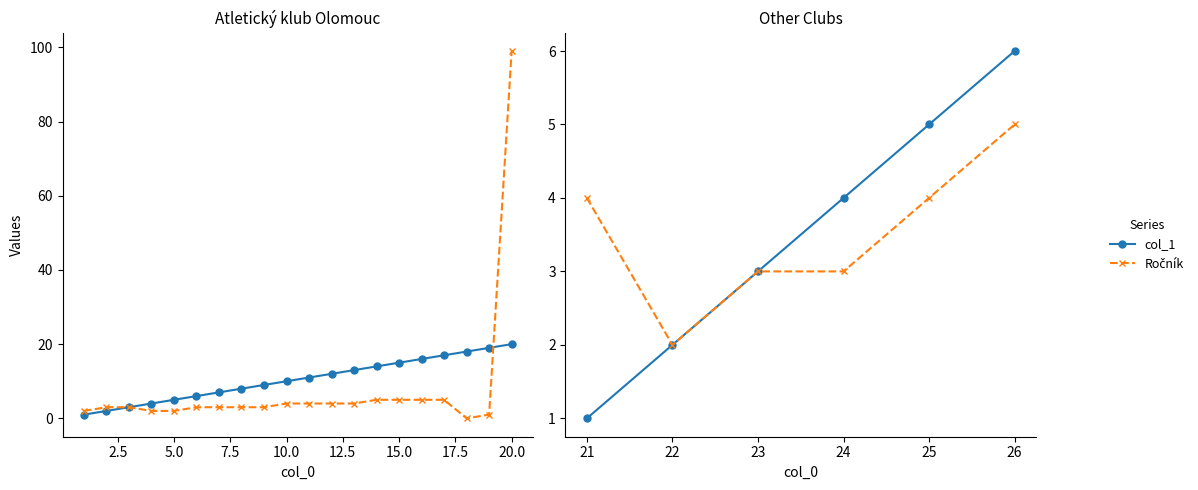

Which series has the widest spread of values?

col_1